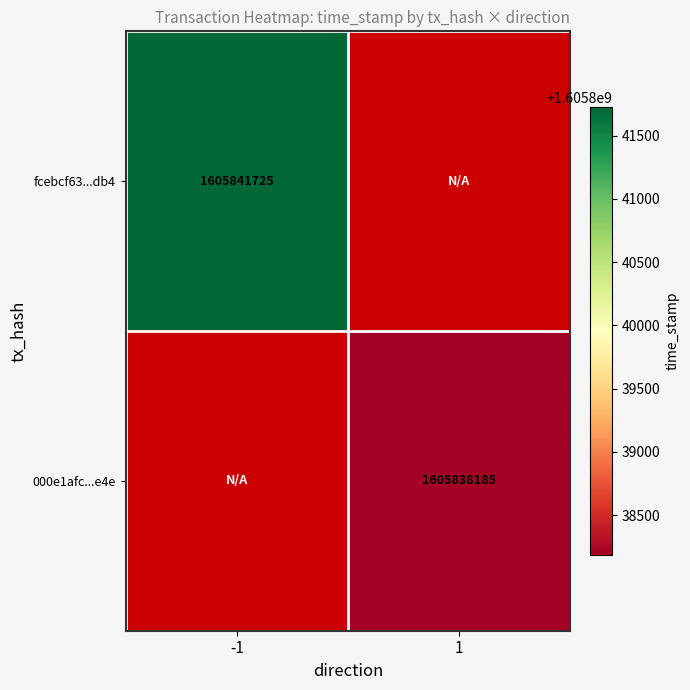

The value of fcebcf63...db4 at -1 is 2306934086. True or false?

False